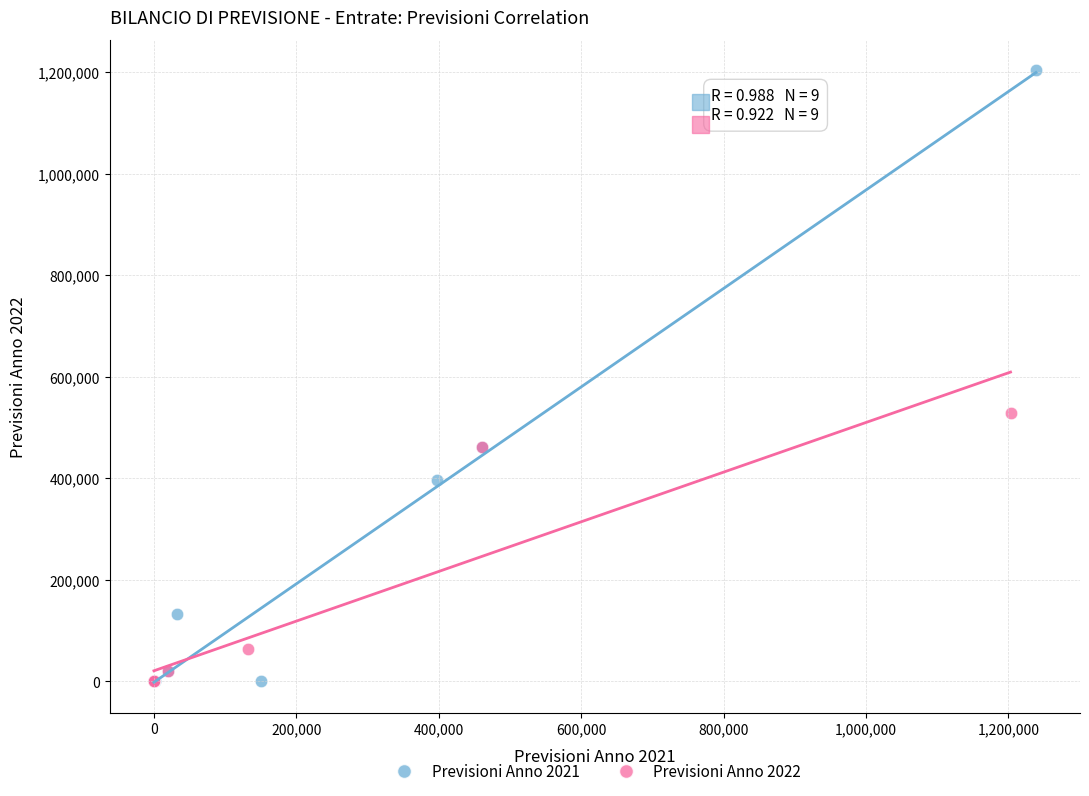

Which series contains the highest Y value?

Previsioni Anno 2021